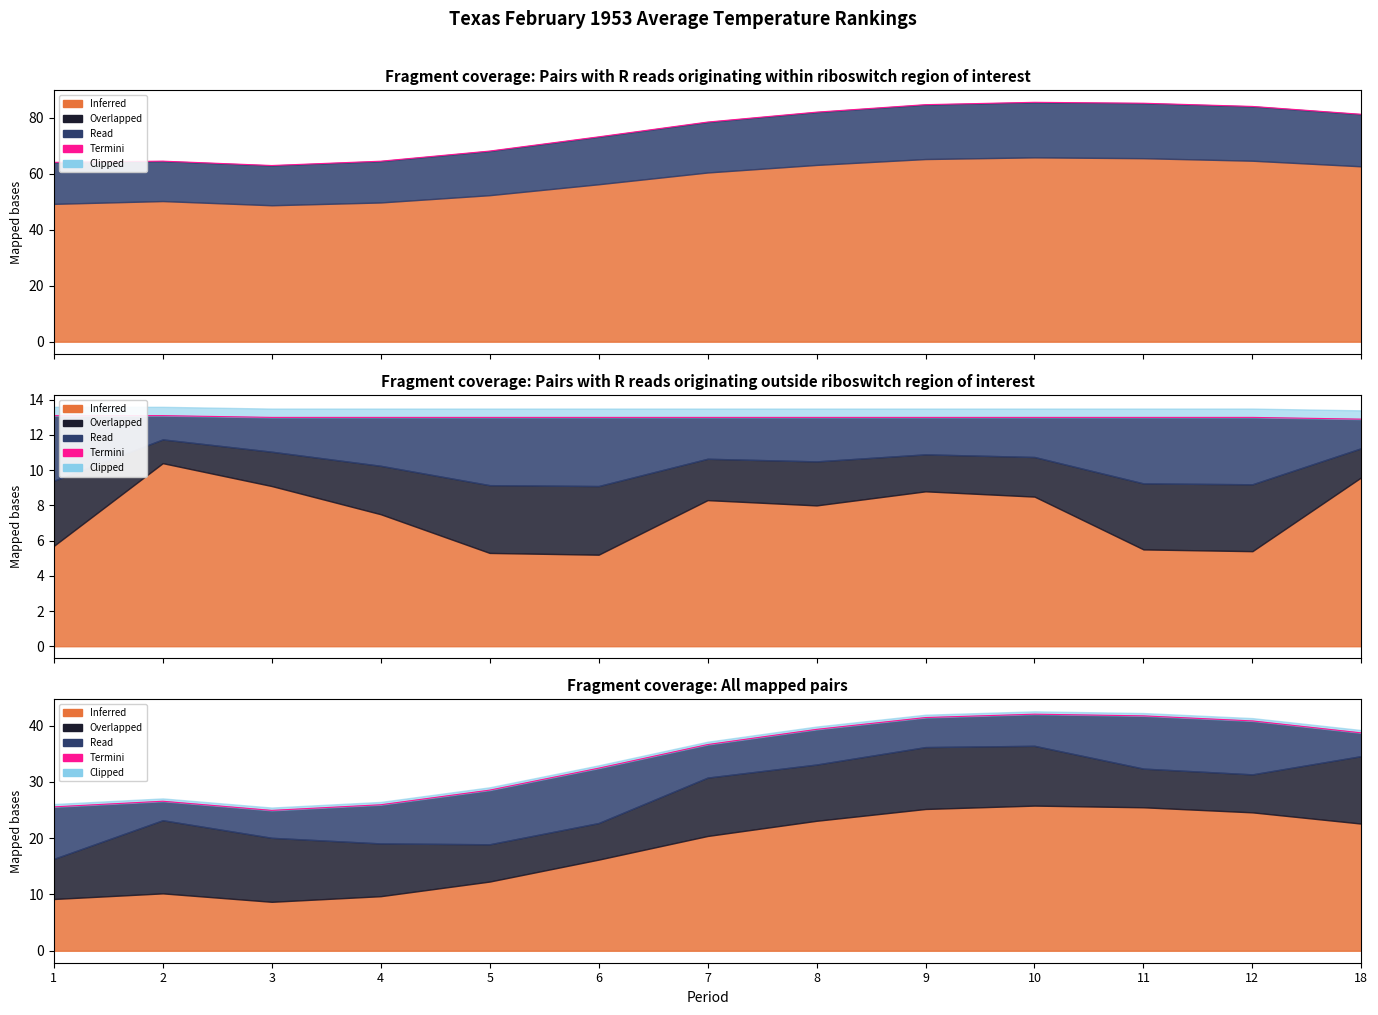

What is the value of the 2nd point from the left?

26.6